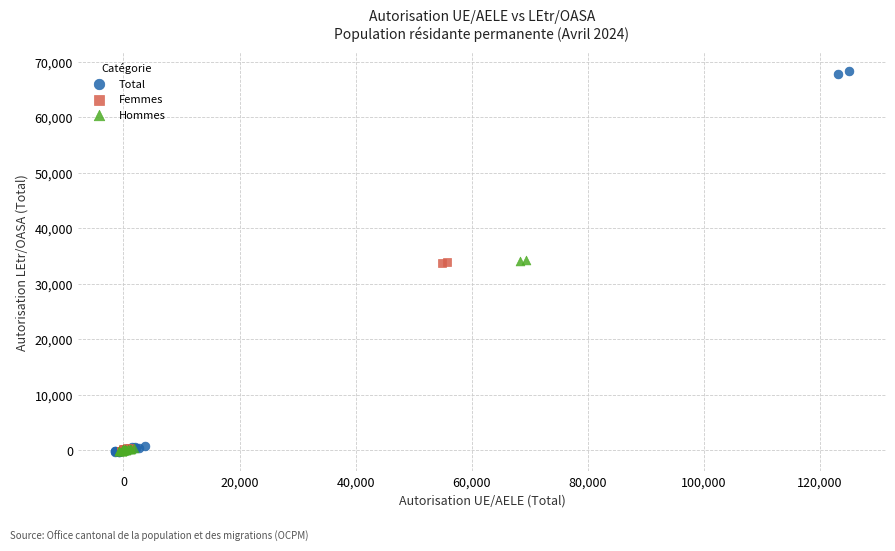

What are all the series names shown in the legend?

Total, Femmes, Hommes